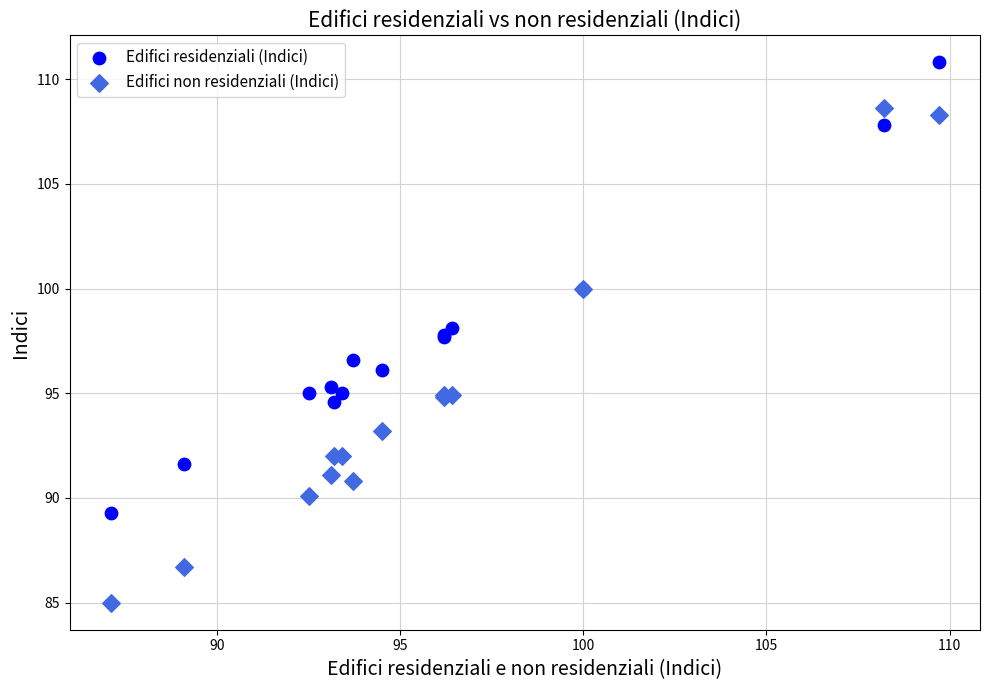

Which series has the largest Y range (max minus min)?

Edifici non residenziali (Indici)